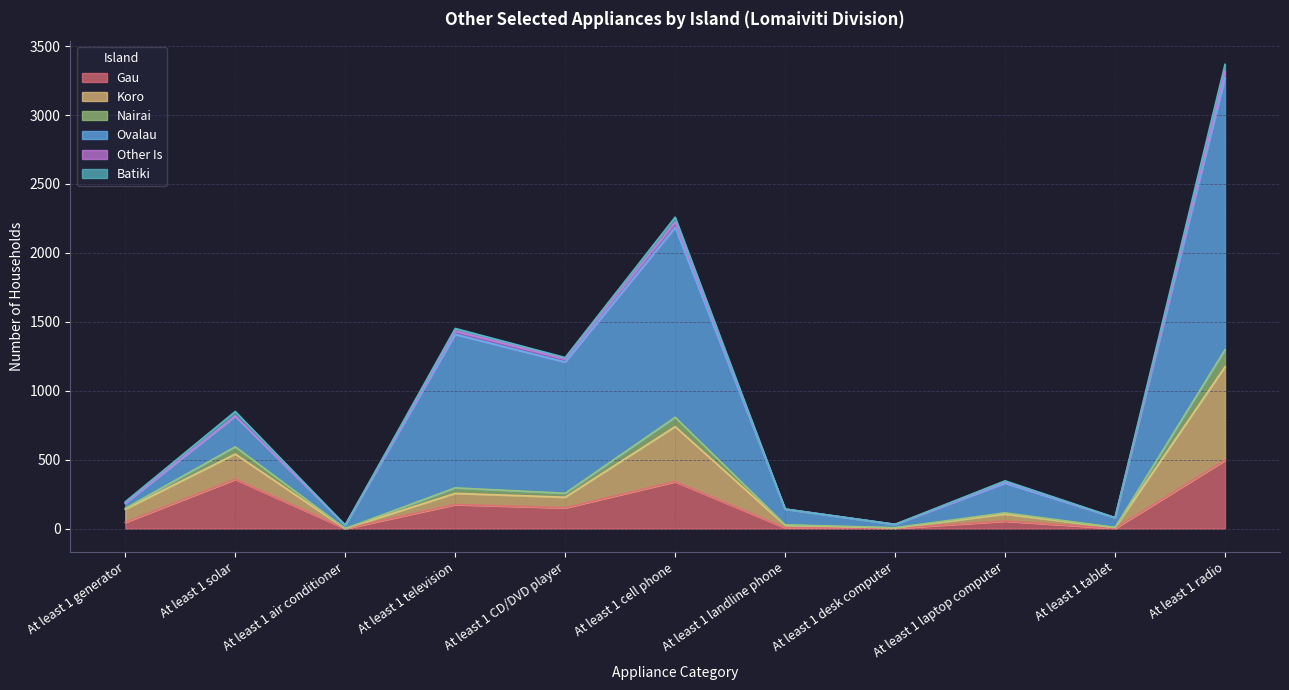

At which label does Gau reach its peak?

At least 1 radio